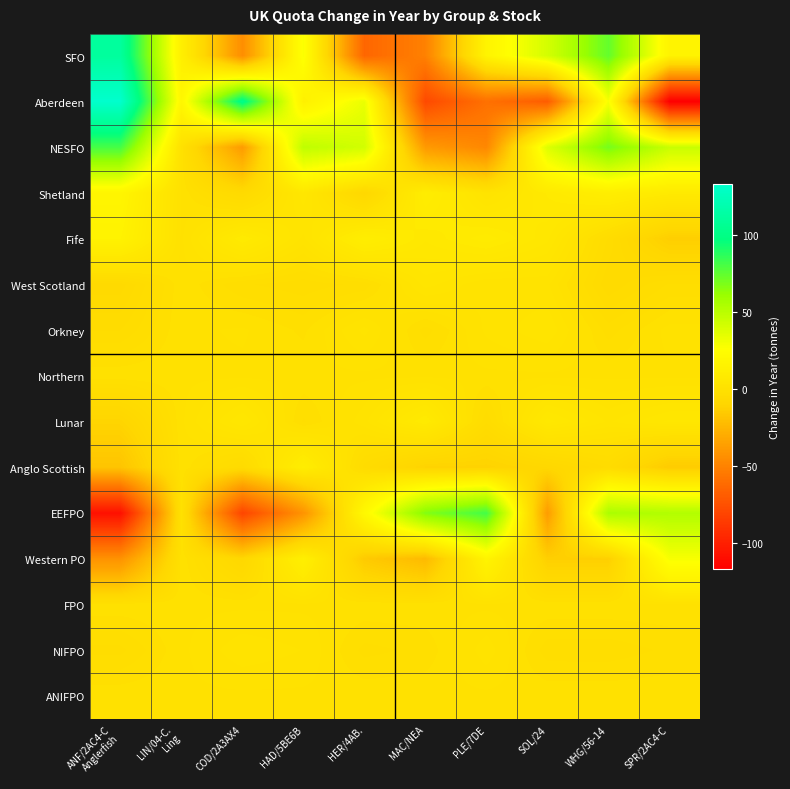

Reading right to left, what are all the values shown in this chart?

SFO: SPR/2AC4-C=16.1	WHG/56-14=73.9	SOL/24=40.7	PLE/7DE=16.2	MAC/NEA=-50.6	HER/4AB.=-64.2	HAD/5BE6B=27.4	COD/2A3AX4=-44.3	LIN/04-C.
Ling=12.7	ANF/2AC4-C
Anglerfish=110.9
Aberdeen: SPR/2AC4-C=-116.8	WHG/56-14=28.1	SOL/24=-69.1	PLE/7DE=-59.2	MAC/NEA=-78.3	HER/4AB.=32.8	HAD/5BE6B=13.4	COD/2A3AX4=101.8	LIN/04-C.
Ling=19.0	ANF/2AC4-C
Anglerfish=132.9
NESFO: SPR/2AC4-C=44.6	WHG/56-14=69.6	SOL/24=37.3	PLE/7DE=-47.5	MAC/NEA=-38.3	HER/4AB.=41.4	HAD/5BE6B=48.2	COD/2A3AX4=-37.7	LIN/04-C.
Ling=0.0	ANF/2AC4-C
Anglerfish=81.0
Shetland: SPR/2AC4-C=7.7	WHG/56-14=11.0	SOL/24=7.2	PLE/7DE=2.2	MAC/NEA=10.3	HER/4AB.=-7.9	HAD/5BE6B=5.0	COD/2A3AX4=-6.0	LIN/04-C.
Ling=0.0	ANF/2AC4-C
Anglerfish=17.5
Fife: SPR/2AC4-C=-13.0	WHG/56-14=-3.9	SOL/24=5.4	PLE/7DE=8.7	MAC/NEA=6.2	HER/4AB.=10.8	HAD/5BE6B=1.9	COD/2A3AX4=8.1	LIN/04-C.
Ling=0.0	ANF/2AC4-C
Anglerfish=15.0
West Scotland: SPR/2AC4-C=-2.6	WHG/56-14=-5.5	SOL/24=1.4	PLE/7DE=1.3	MAC/NEA=3.6	HER/4AB.=-2.4	HAD/5BE6B=-3.3	COD/2A3AX4=-2.5	LIN/04-C.
Ling=0.0	ANF/2AC4-C
Anglerfish=-6.2
Orkney: SPR/2AC4-C=0.7	WHG/56-14=-2.2	SOL/24=3.1	PLE/7DE=1.4	MAC/NEA=-2.2	HER/4AB.=2.5	HAD/5BE6B=-1.0	COD/2A3AX4=0.4	LIN/04-C.
Ling=0.0	ANF/2AC4-C
Anglerfish=-3.7
Northern: SPR/2AC4-C=-0.0	WHG/56-14=-0.0	SOL/24=-0.0	PLE/7DE=0.0	MAC/NEA=-0.0	HER/4AB.=-0.0	HAD/5BE6B=0.0	COD/2A3AX4=0.0	LIN/04-C.
Ling=0.0	ANF/2AC4-C
Anglerfish=0.0
Lunar: SPR/2AC4-C=5.3	WHG/56-14=3.0	SOL/24=6.6	PLE/7DE=-3.5	MAC/NEA=8.2	HER/4AB.=1.9	HAD/5BE6B=-1.9	COD/2A3AX4=5.2	LIN/04-C.
Ling=0.0	ANF/2AC4-C
Anglerfish=-10.0
Anglo Scottish: SPR/2AC4-C=-14.6	WHG/56-14=-4.5	SOL/24=-8.4	PLE/7DE=-11.0	MAC/NEA=-10.9	HER/4AB.=-4.1	HAD/5BE6B=10.5	COD/2A3AX4=-5.1	LIN/04-C.
Ling=0.0	ANF/2AC4-C
Anglerfish=-18.1
EEFPO: SPR/2AC4-C=52.7	WHG/56-14=54.9	SOL/24=-37.1	PLE/7DE=81.5	MAC/NEA=66.8	HER/4AB.=20.3	HAD/5BE6B=-41.6	COD/2A3AX4=-80.6	LIN/04-C.
Ling=0.0	ANF/2AC4-C
Anglerfish=-108.0
Western PO: SPR/2AC4-C=28.1	WHG/56-14=-12.7	SOL/24=-12.7	PLE/7DE=16.4	MAC/NEA=-23.0	HER/4AB.=-15.1	HAD/5BE6B=12.4	COD/2A3AX4=-8.2	LIN/04-C.
Ling=0.0	ANF/2AC4-C
Anglerfish=-42.0
FPO: SPR/2AC4-C=-0.0	WHG/56-14=0.0	SOL/24=-0.0	PLE/7DE=-0.0	MAC/NEA=0.0	HER/4AB.=0.0	HAD/5BE6B=0.0	COD/2A3AX4=-0.0	LIN/04-C.
Ling=0.0	ANF/2AC4-C
Anglerfish=0.0
NIFPO: SPR/2AC4-C=-1.5	WHG/56-14=-2.3	SOL/24=-2.3	PLE/7DE=1.8	MAC/NEA=-1.4	HER/4AB.=-2.0	HAD/5BE6B=1.2	COD/2A3AX4=1.9	LIN/04-C.
Ling=0.0	ANF/2AC4-C
Anglerfish=-3.0
ANIFPO: SPR/2AC4-C=-0.0	WHG/56-14=0.0	SOL/24=0.0	PLE/7DE=0.0	MAC/NEA=0.0	HER/4AB.=-0.0	HAD/5BE6B=0.0	COD/2A3AX4=0.0	LIN/04-C.
Ling=0.0	ANF/2AC4-C
Anglerfish=0.0